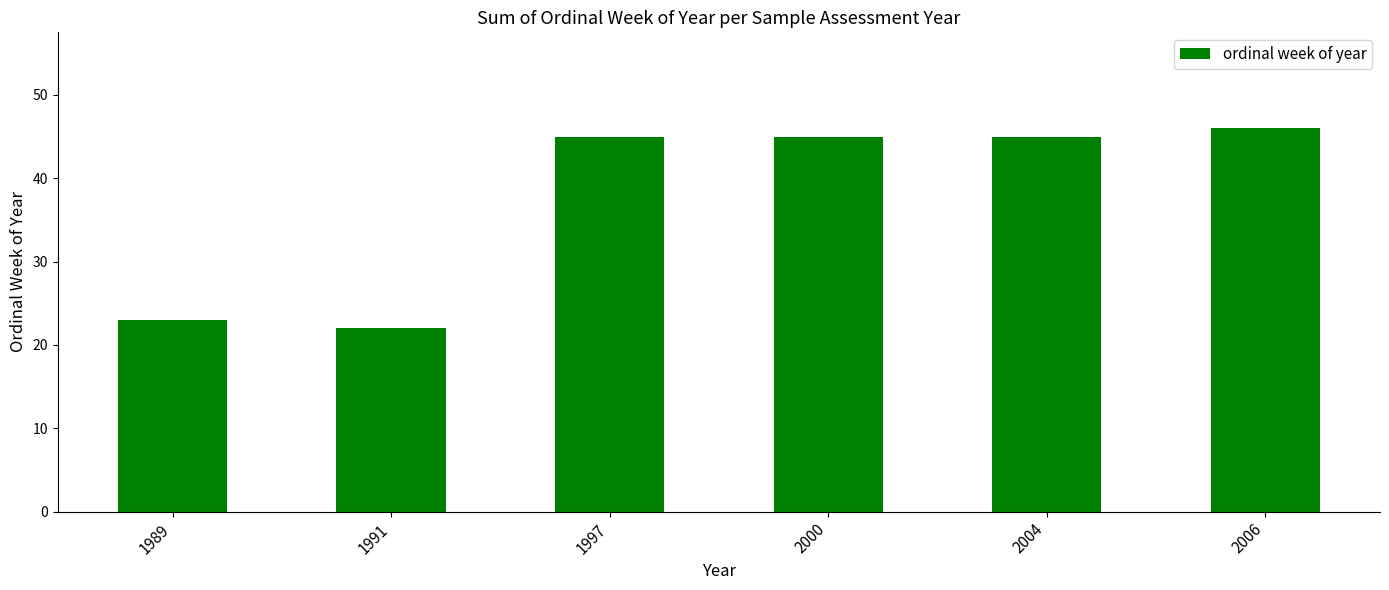

What is the approximate value at 1997, to the nearest 5?

45